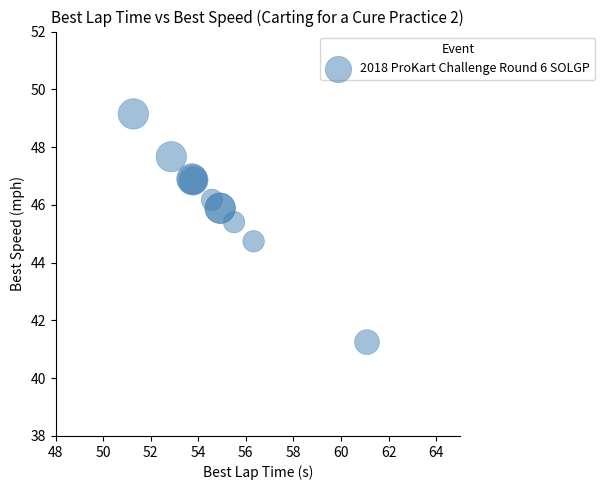

What Y value in the scatter plot is closest to 45?

44.7